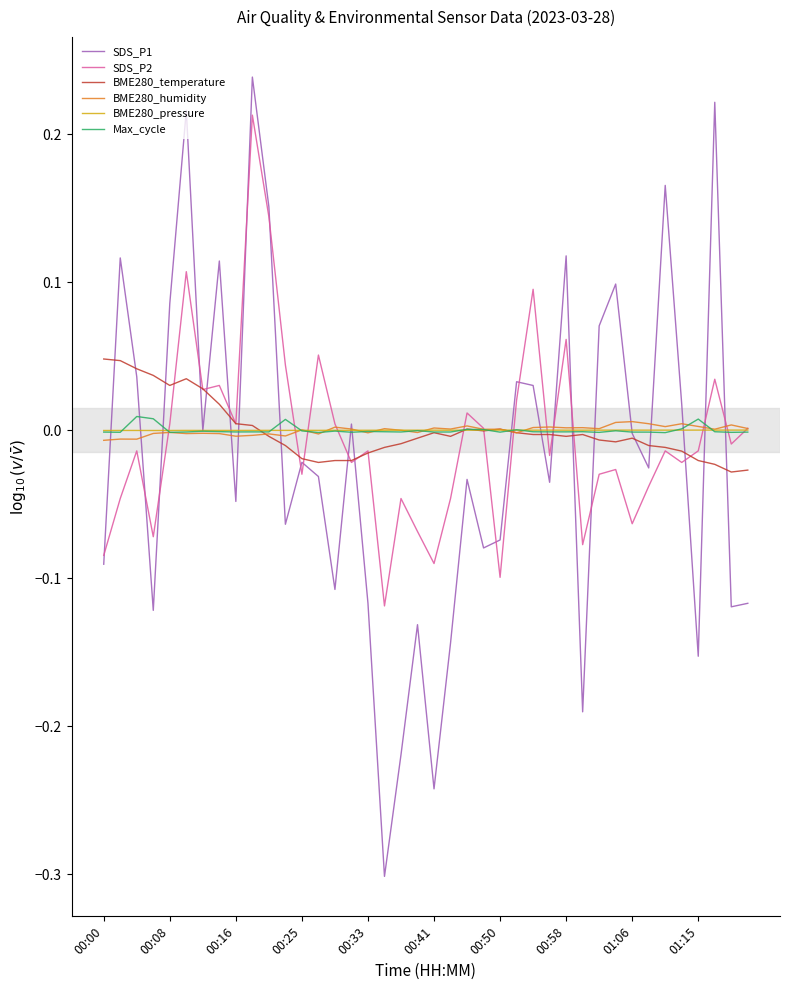

What is the smallest value displayed?

-0.3